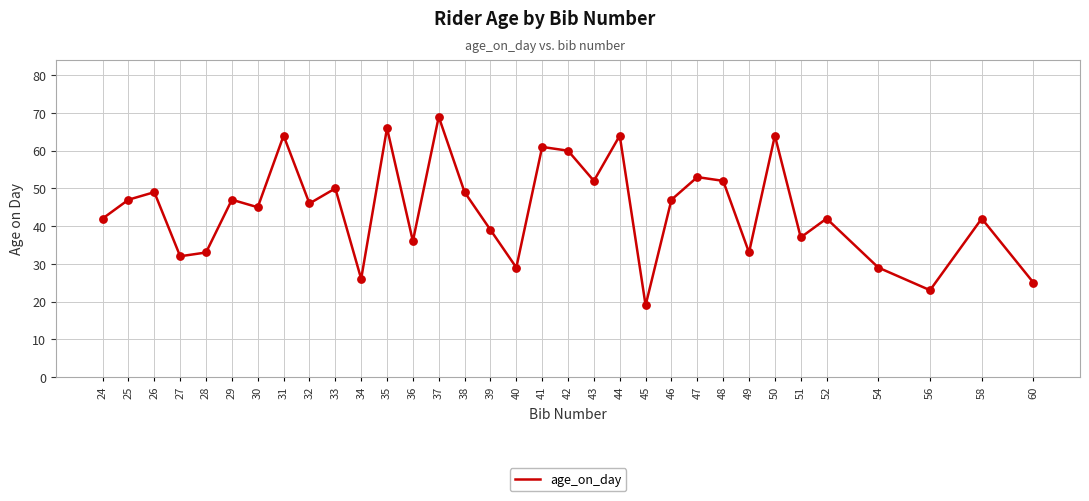

What is the ratio of the value at 25 to the value at 41?

0.8